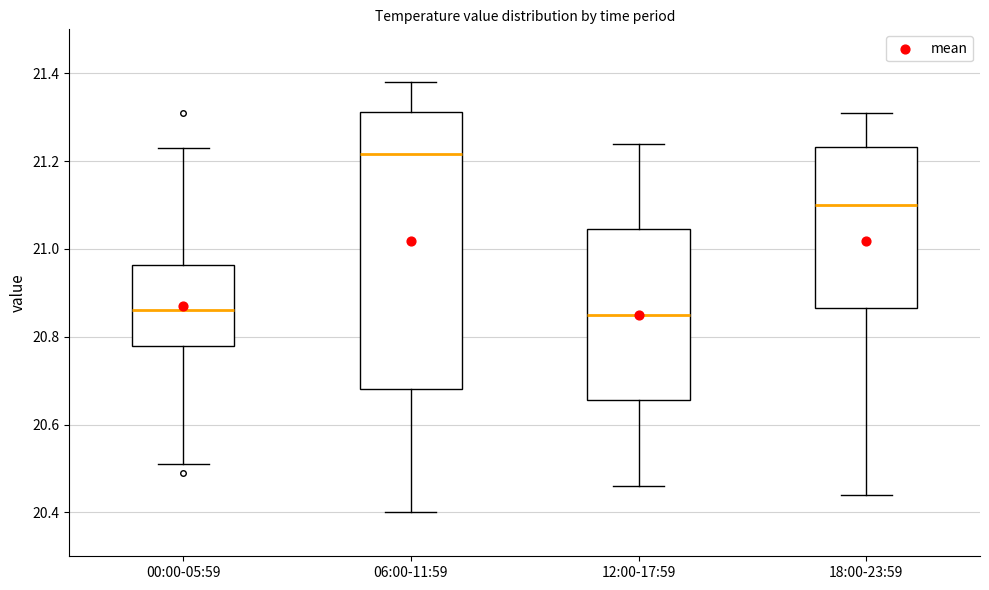

Reading left to right, transcribe this box plot: for each box, give where its median line is, the range the box spans, and where its two whiskers end, as read against the y-axis. The values are not printed on the chart, so give them approximately, as read against the axis.

00:00-05:59: median 20.86, box 20.78 to 20.96, whiskers 20.52 to 21.24
06:00-11:59: median 21.22, box 20.68 to 21.32, whiskers 20.40 to 21.38
12:00-17:59: median 20.86, box 20.66 to 21.04, whiskers 20.46 to 21.24
18:00-23:59: median 21.10, box 20.86 to 21.24, whiskers 20.44 to 21.32